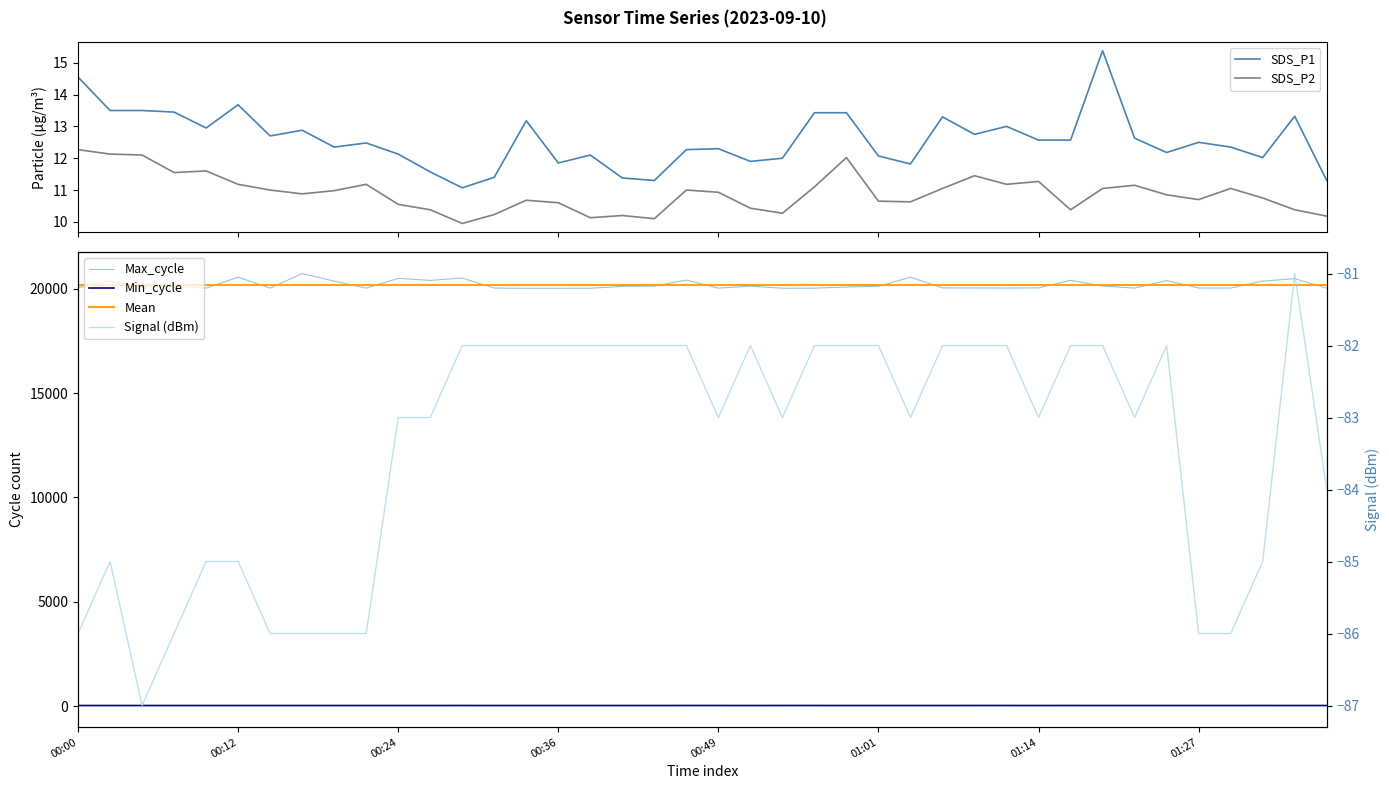

What is the total value across all series at 14?

40174.8